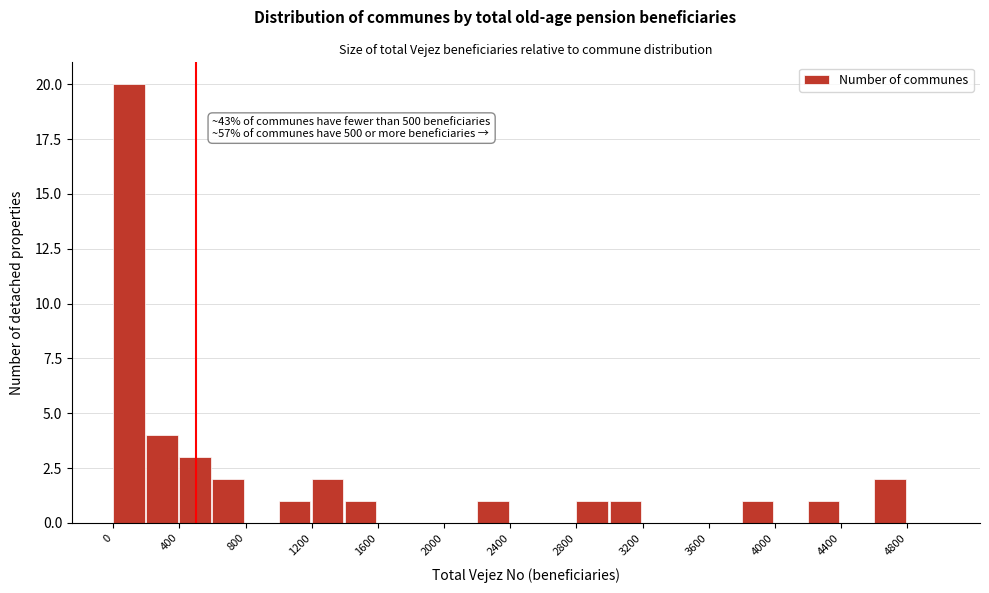

Which range on the x-axis has the tallest bar?

0 to 200